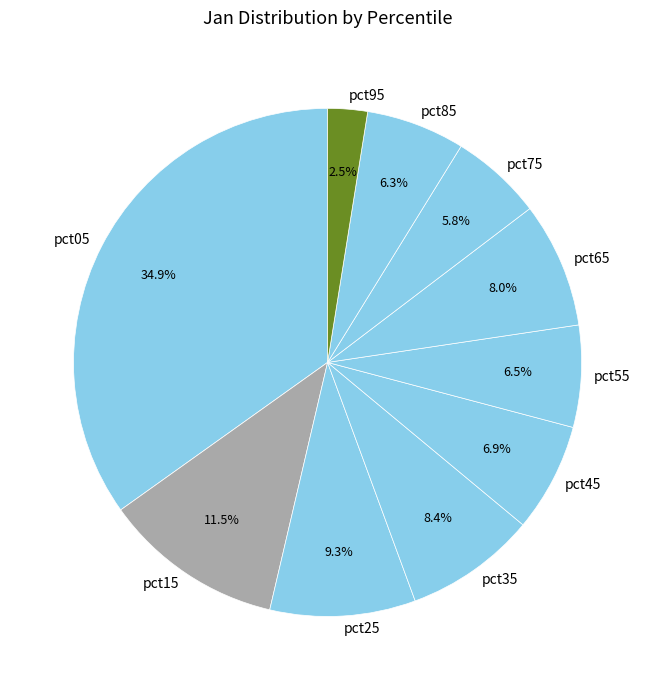

The pct05 slice represents 29% of the pie. True or false?

False